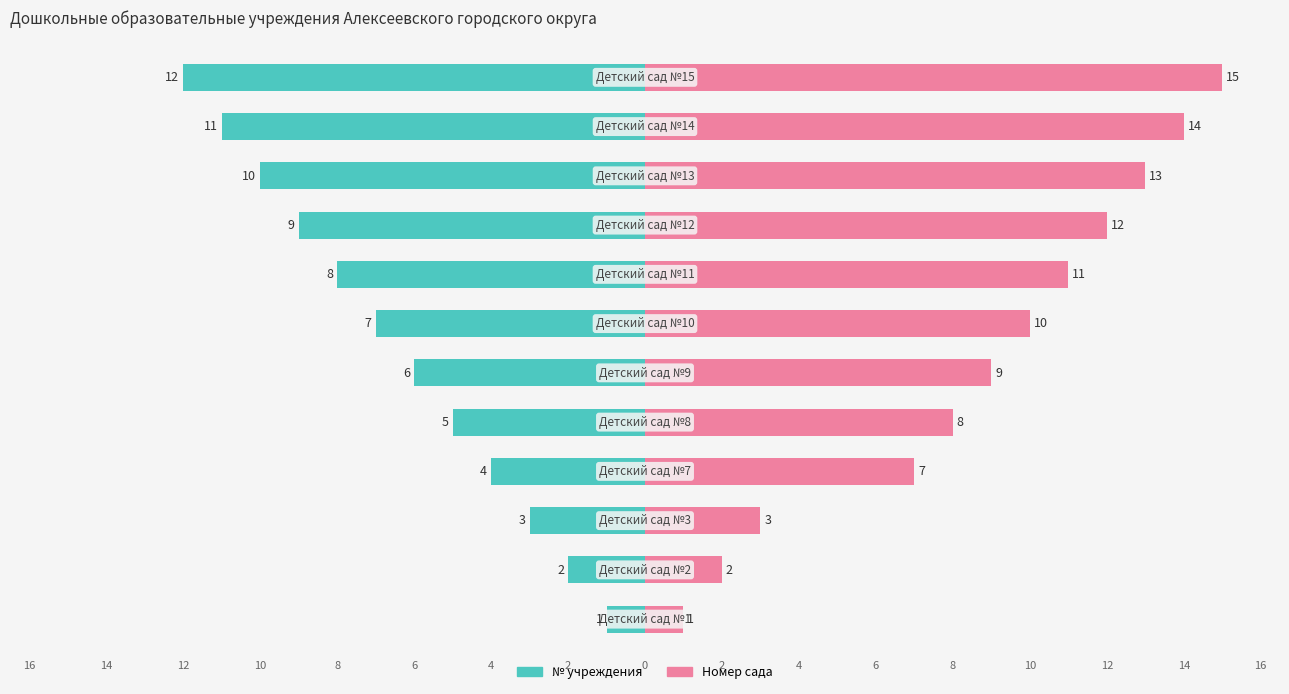

How many bars are there in total?

24